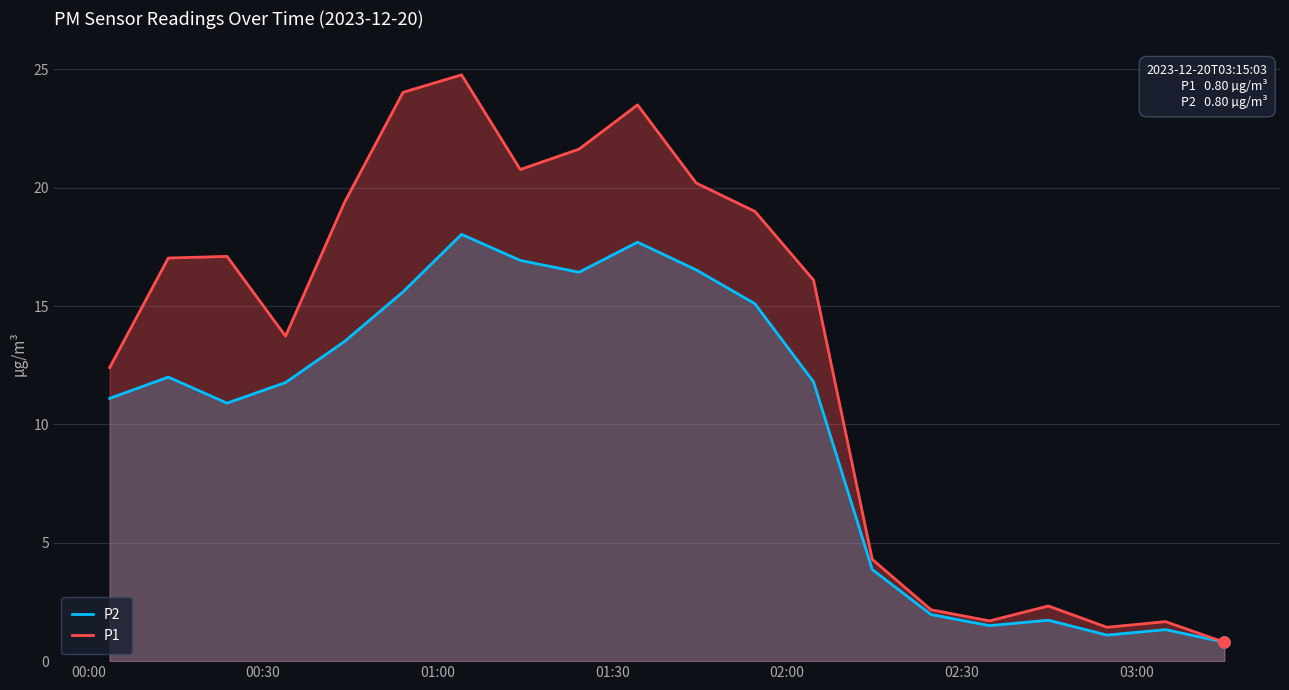

What is the maximum value for P1?

24.8